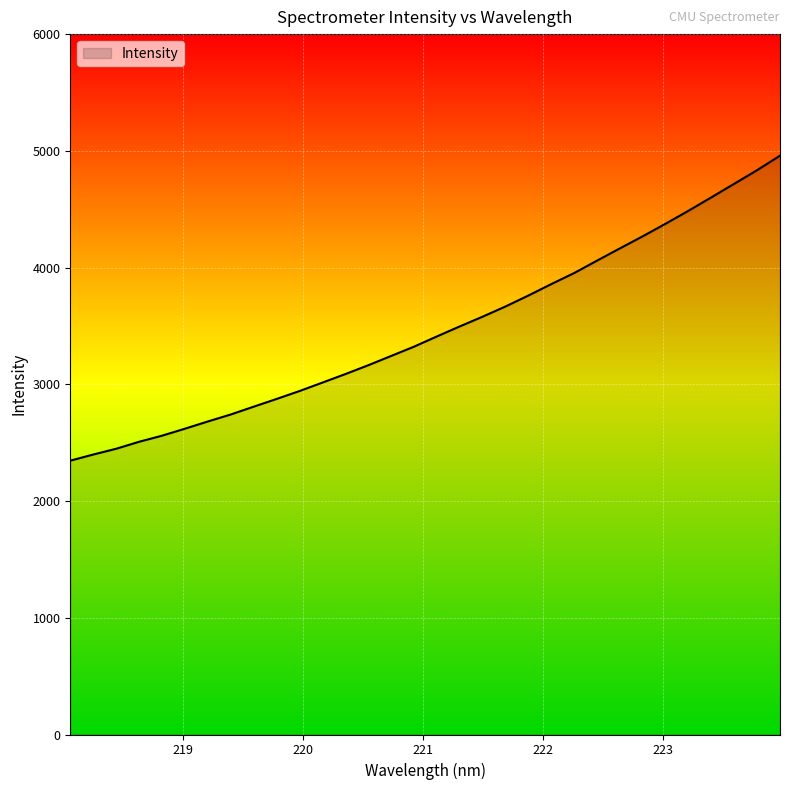

What is the maximum value shown in the chart?

4958.6